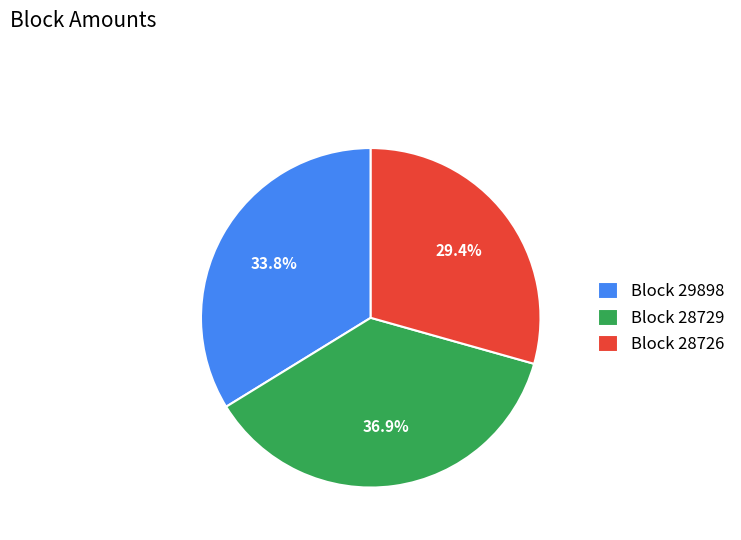

Do Block 28729 and Block 29898 together represent more than half of the pie?

Yes